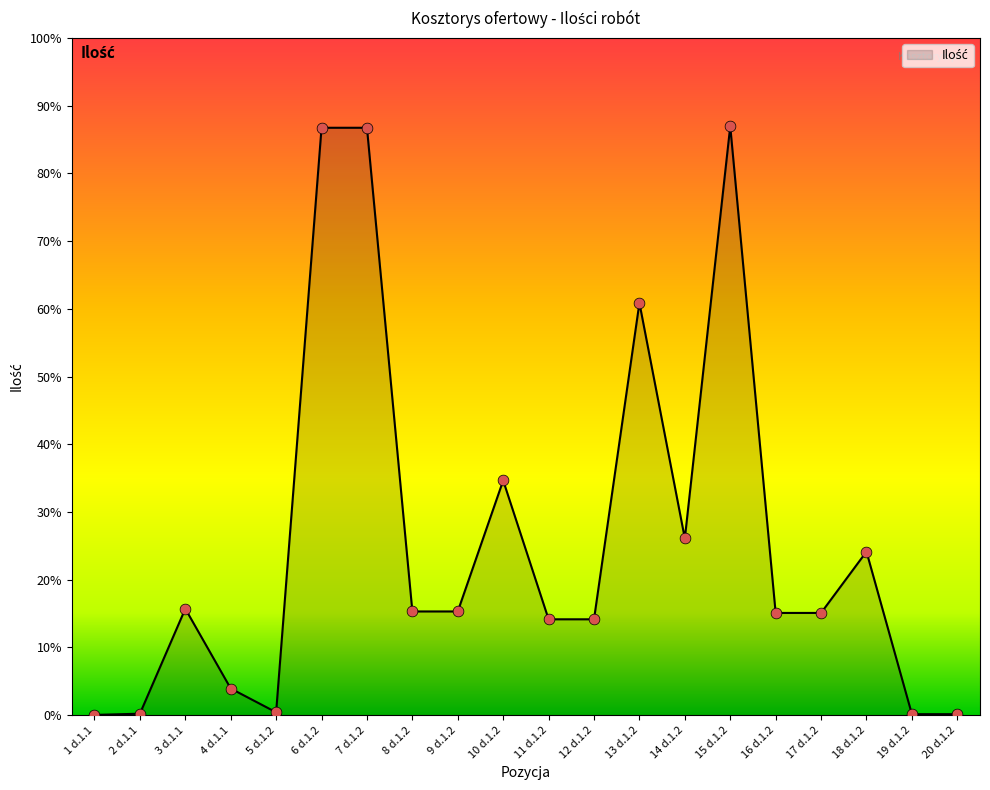

Approximately how many times larger is the value at 12 d.1.2 compared to 6 d.1.2?

0.2